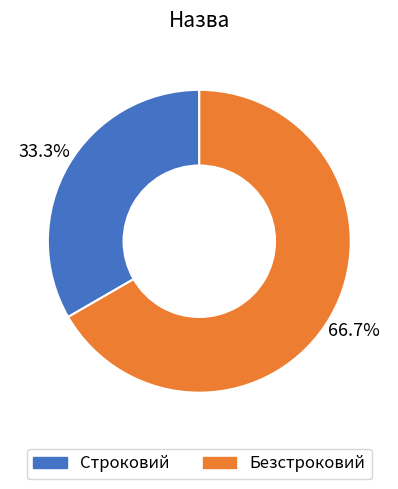

Rank the categories by value from lowest to highest.

Строковий, Безстроковий